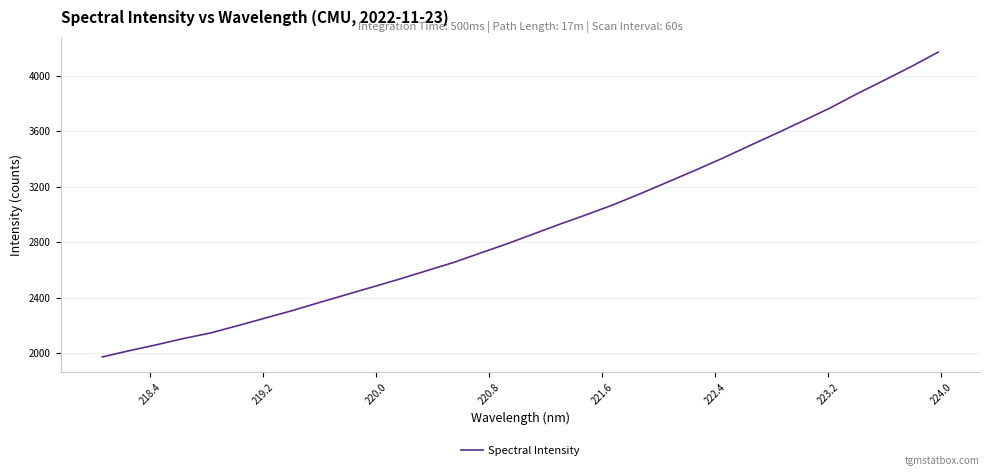

What is the maximum value shown in the chart?

4171.2